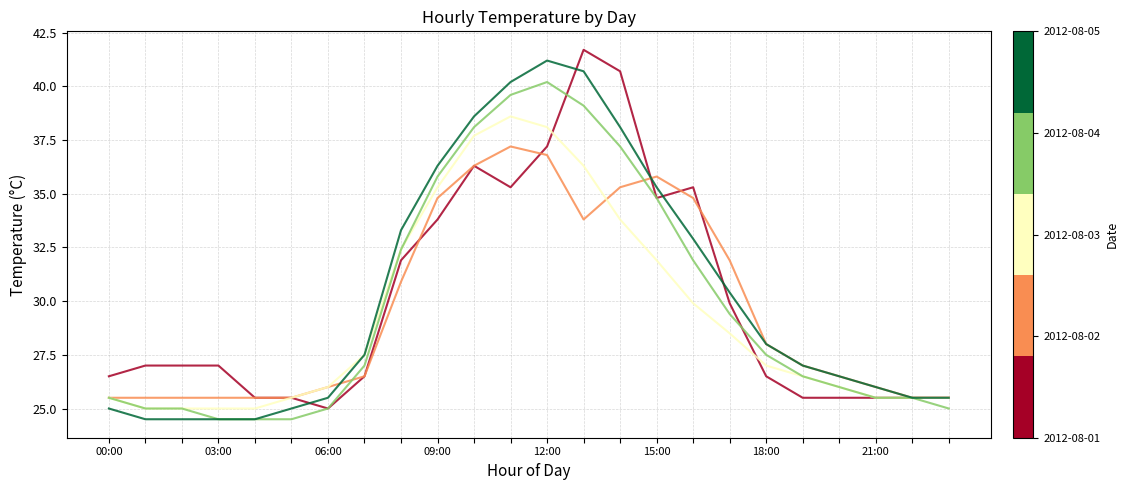

What is the smallest value displayed?

24.5